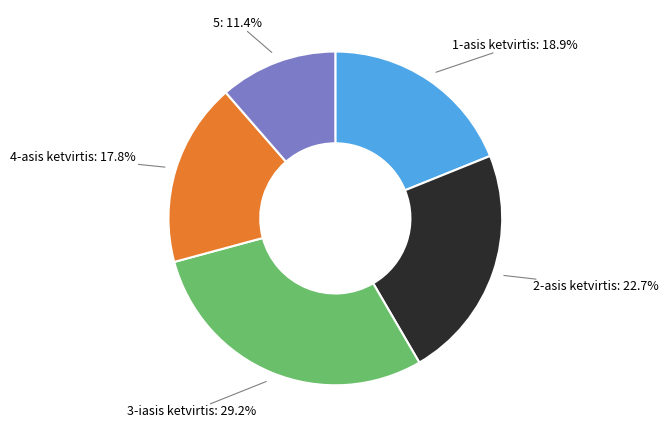

Is there a majority slice in this chart?

No